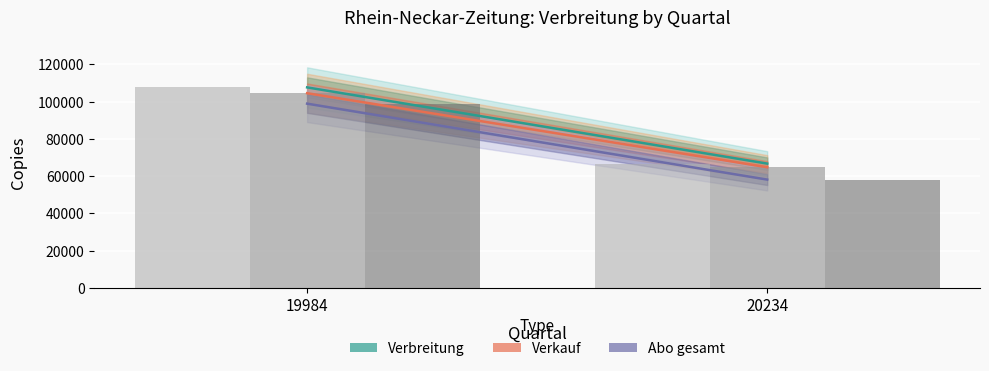

What is the difference between the maximum and minimum values in the Verkauf series?

39730